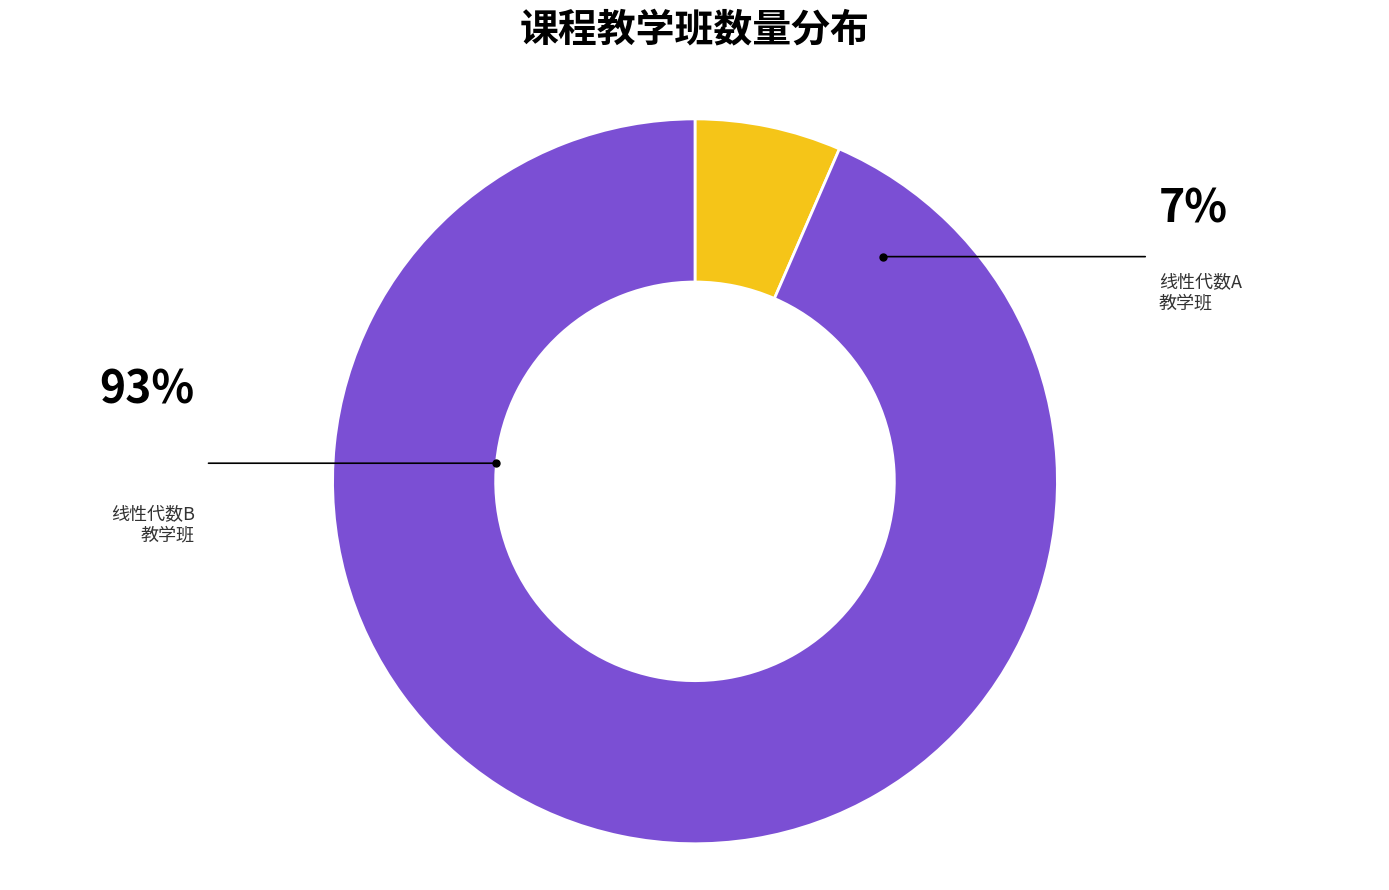

Which slice represents more than half of the pie?

线性代数B